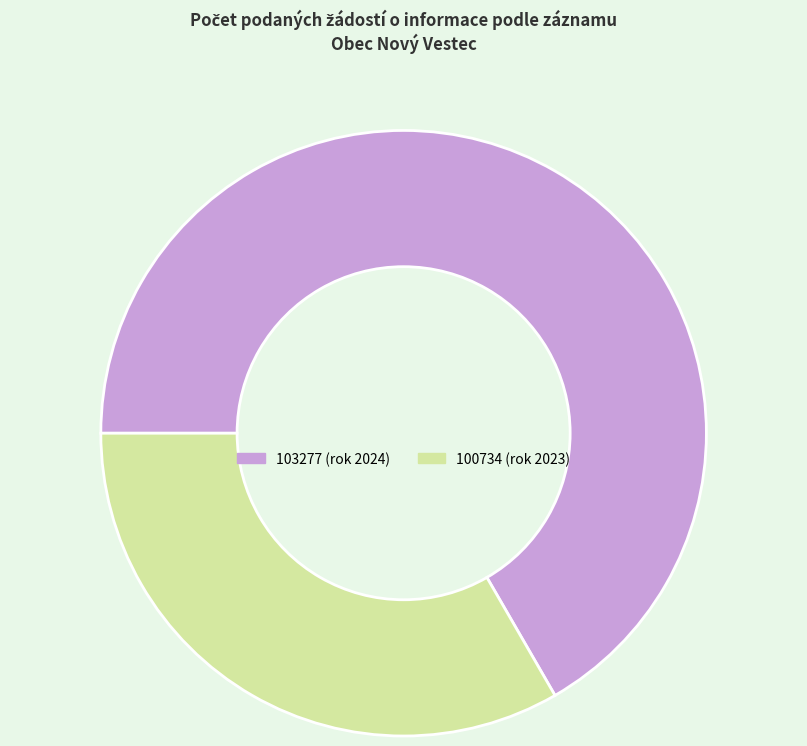

True or false: 103277 (rok 2024) accounts for 67% of the total.

True